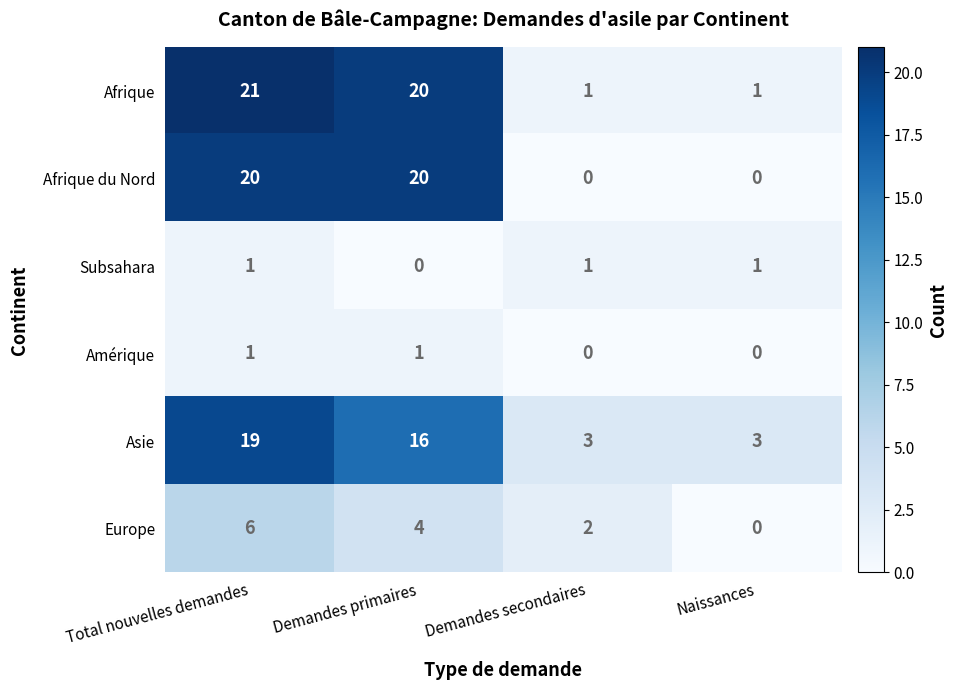

The value of Asie at Demandes secondaires is 5. True or false?

False